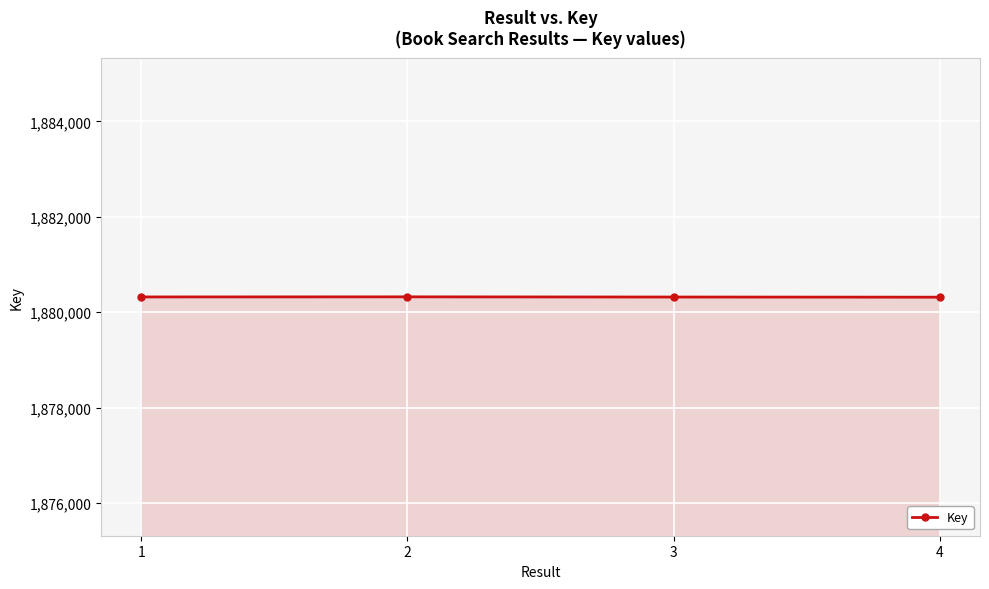

Approximately how many times larger is the value at 2 compared to 4?

1.0